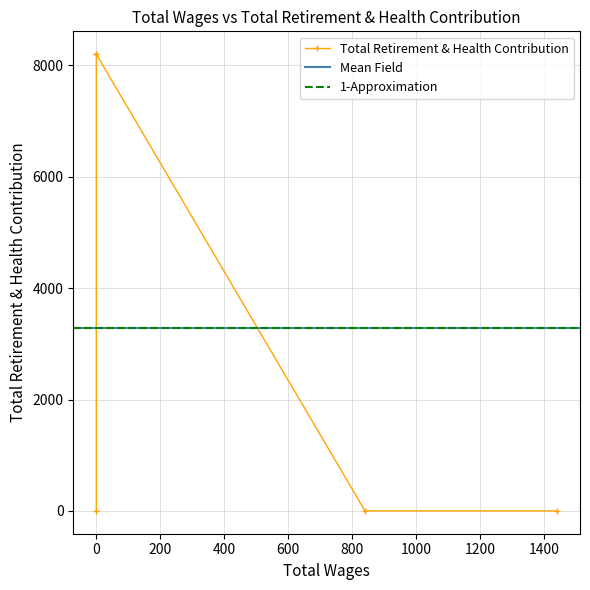

What is the sum of the values at 840.0 and 0.0?

8202